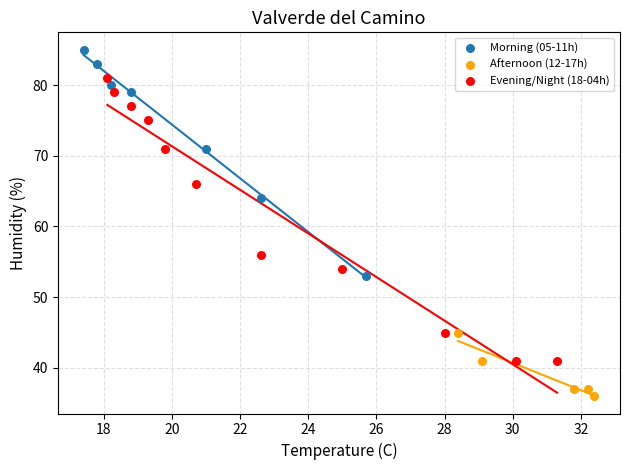

What are all the series names shown in the legend?

Morning (05-11h), Afternoon (12-17h), Evening/Night (18-04h)